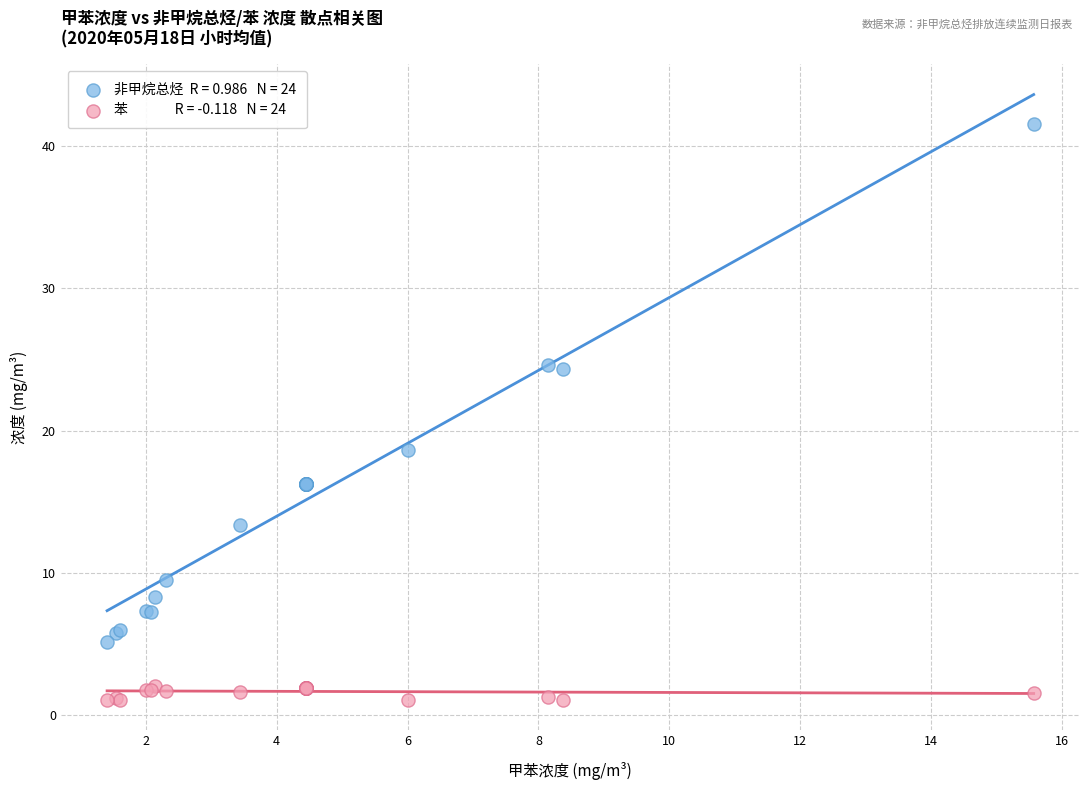

Across all series, what Y value is closest to 21?

18.6